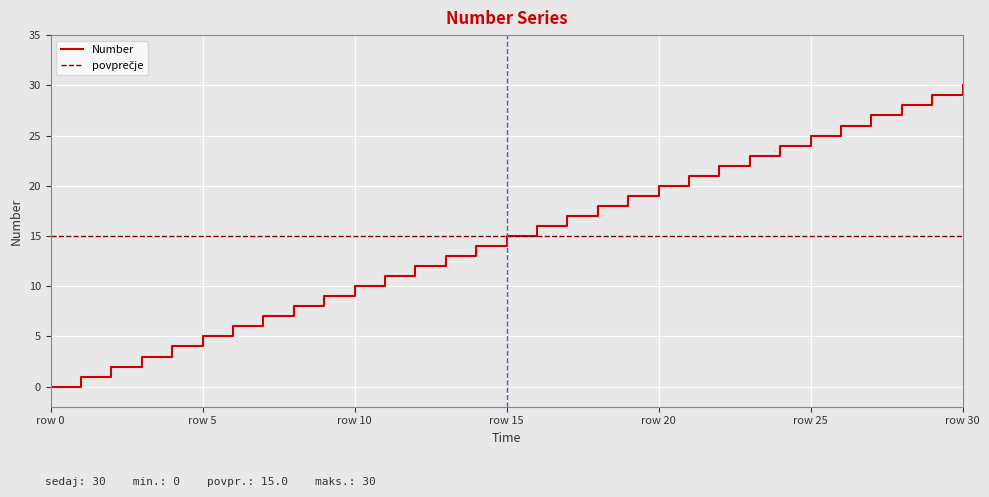

What is the highest value of the Number series?

30